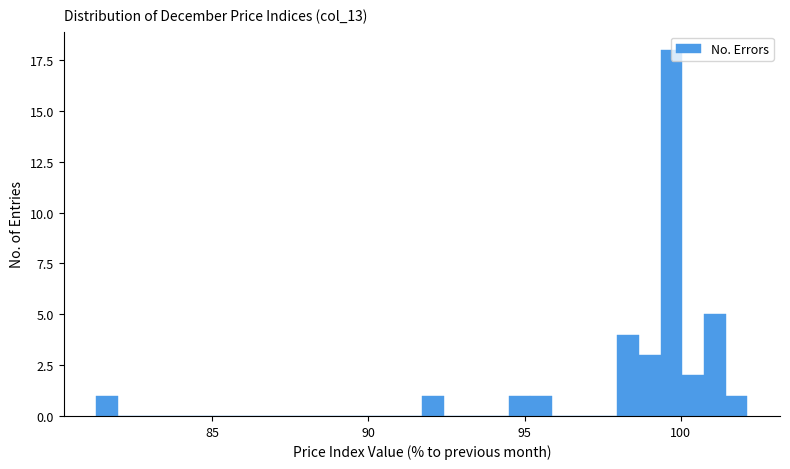

Read against the x-axis, roughly where is the centre of the tallest bar?

99.5